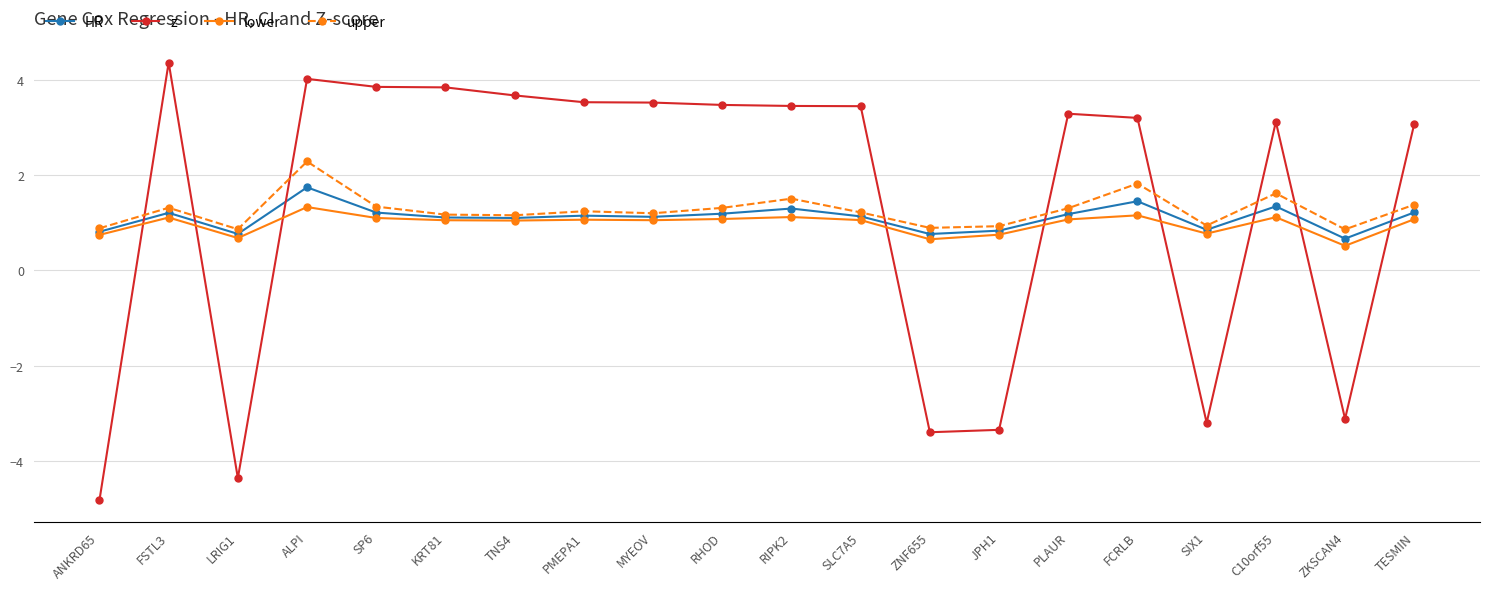

Where do upper and z first cross each other?

ANKRD65 and FSTL3